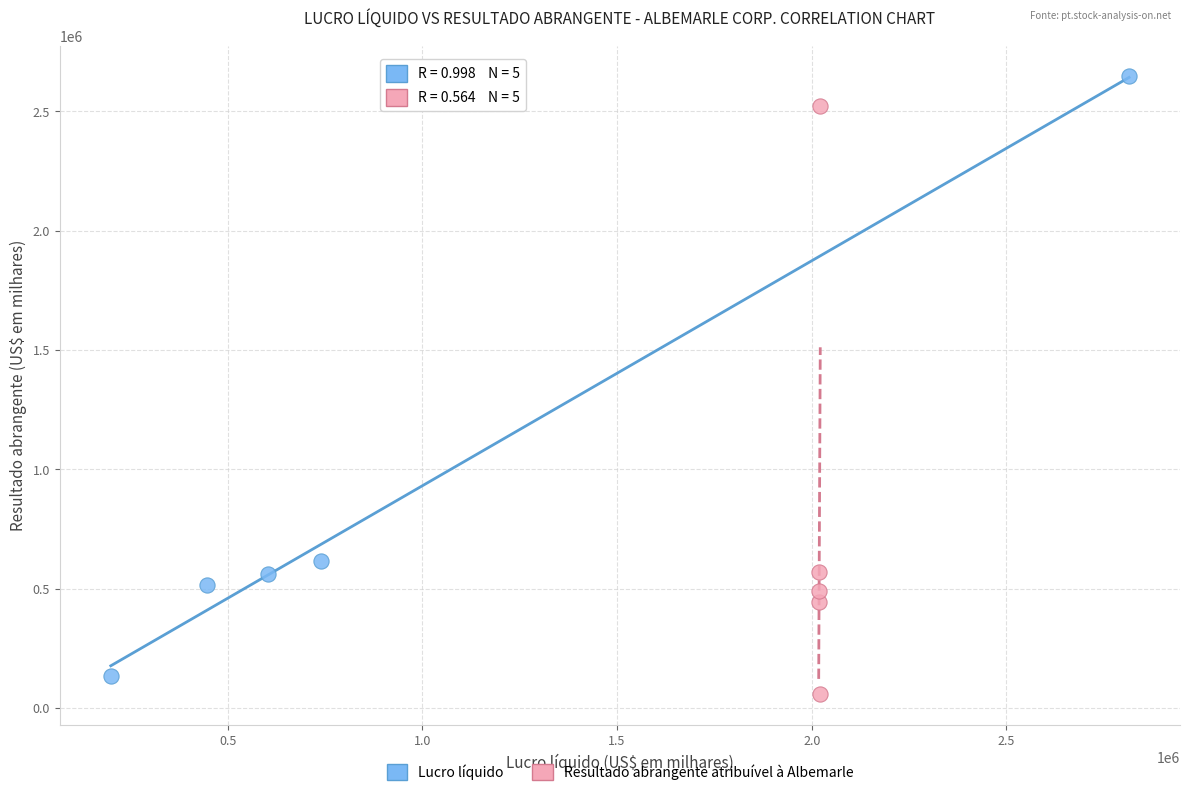

Which series has the widest spread of Y values?

Lucro líquido